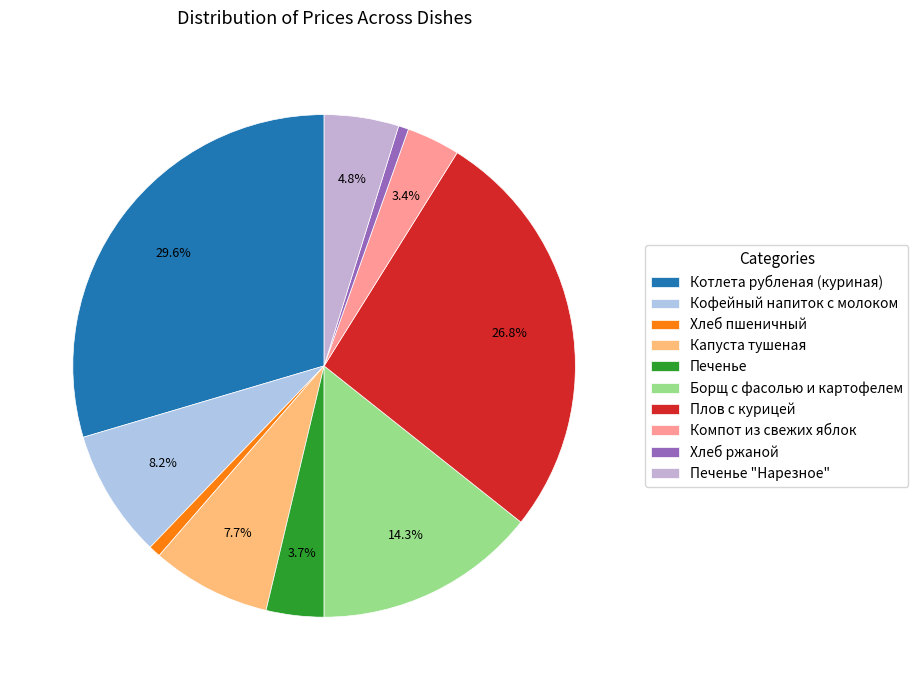

Which slice is the largest?

Котлета рубленая (куриная)